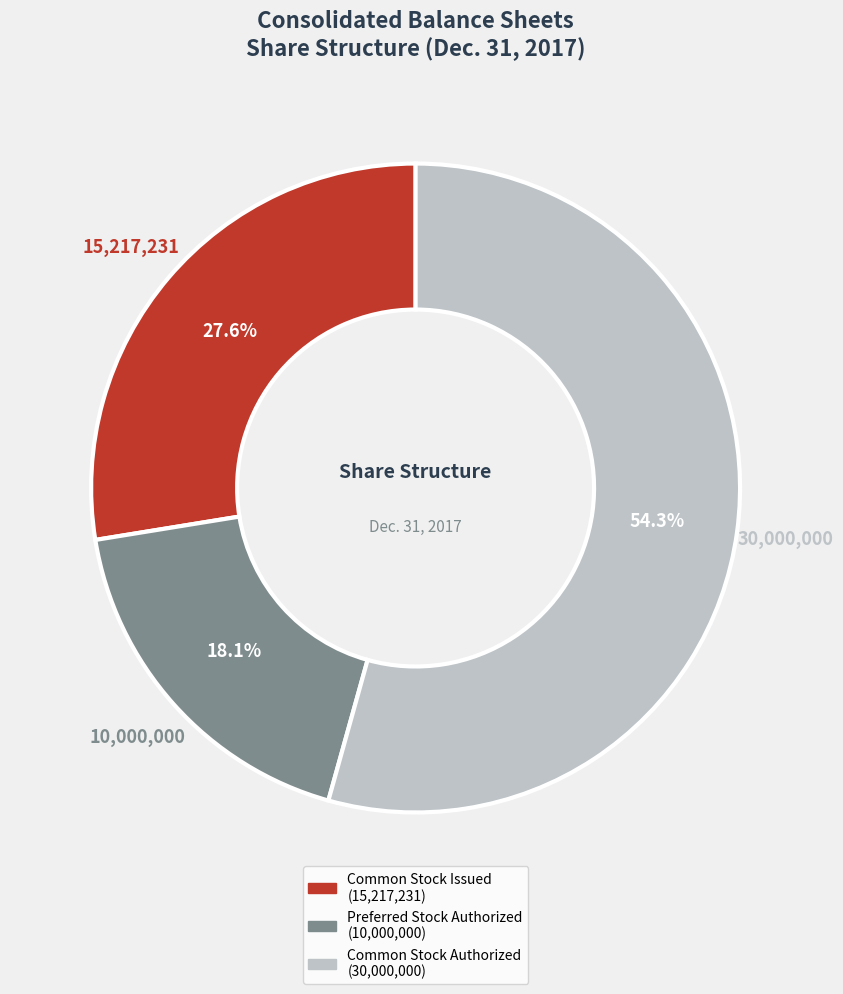

Is there a majority slice in this chart?

Yes